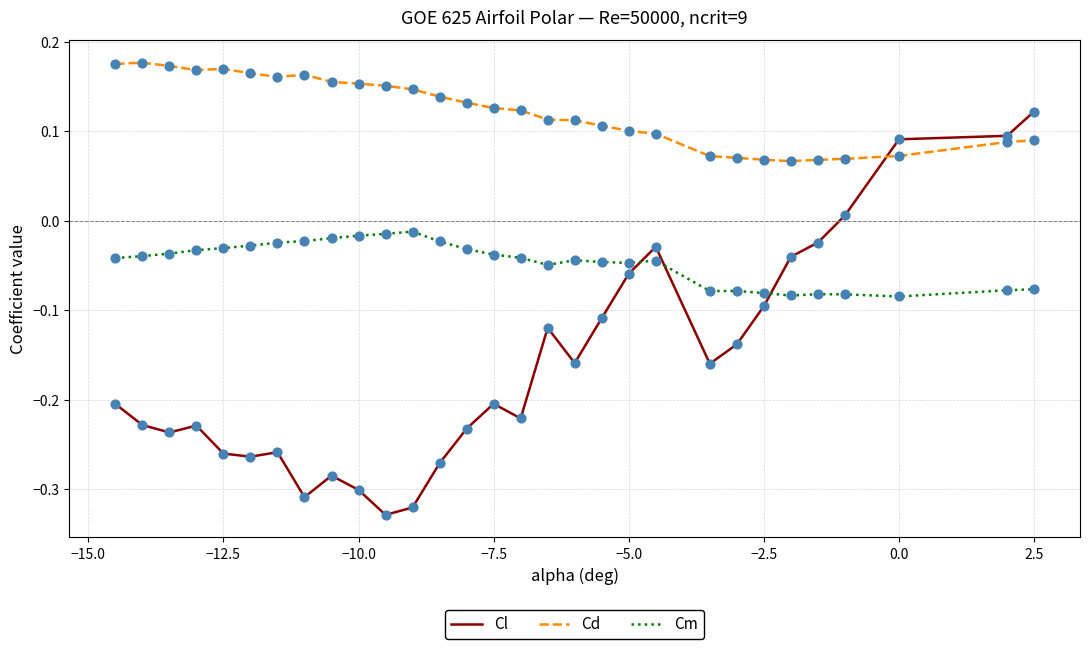

What are all the series names shown in the legend?

Cl, Cd, Cm